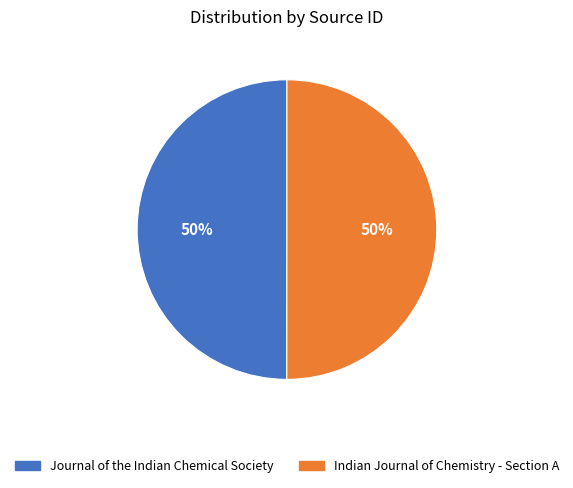

To the nearest percent, what is the combined percentage of Indian Journal of Chemistry - Section A and Journal of the Indian Chemical Society?

100%